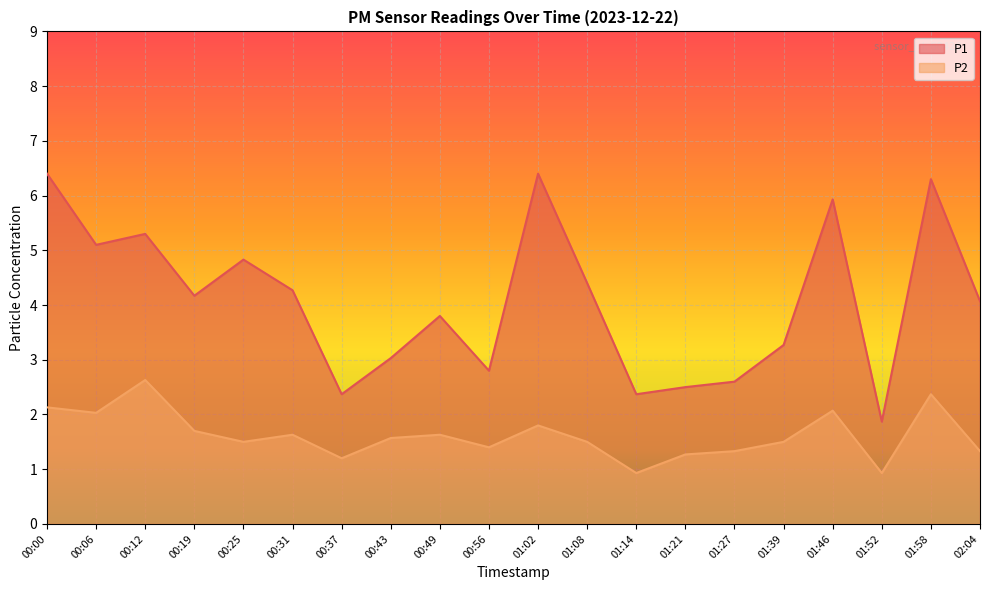

Between 00:25 and 01:46, which series saw the biggest shift?

P1